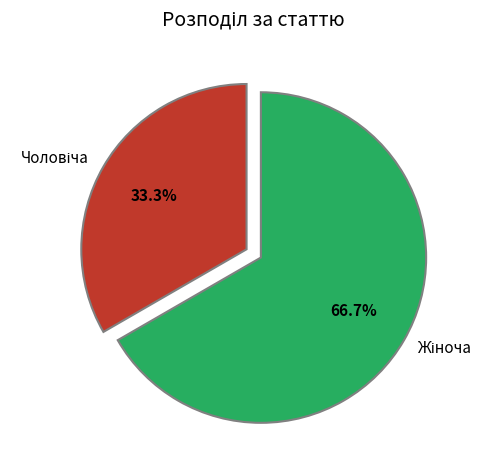

Is there a majority slice in this chart?

Yes